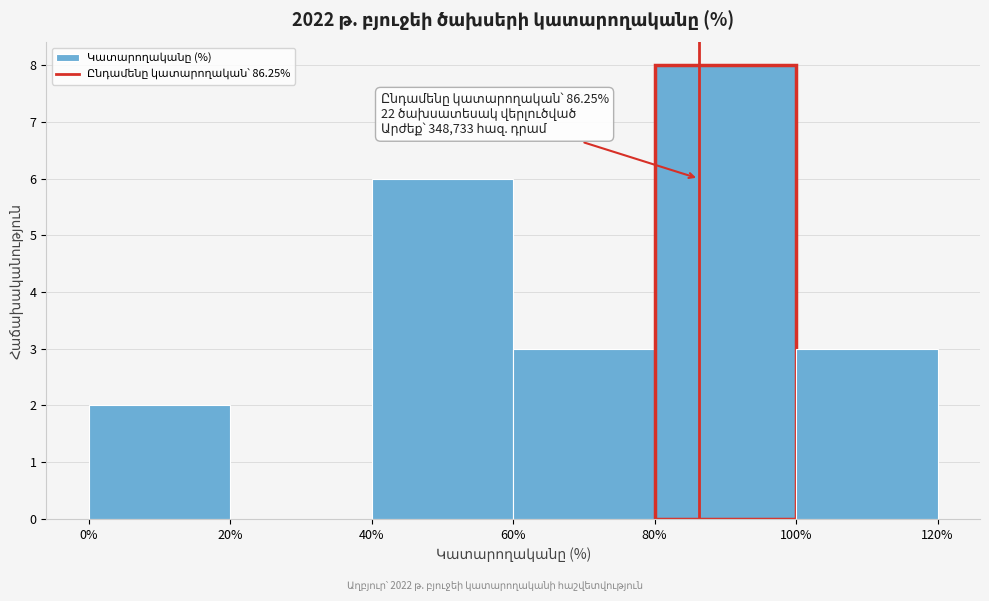

Over which range of the x-axis is the bar tallest?

80% to 100%